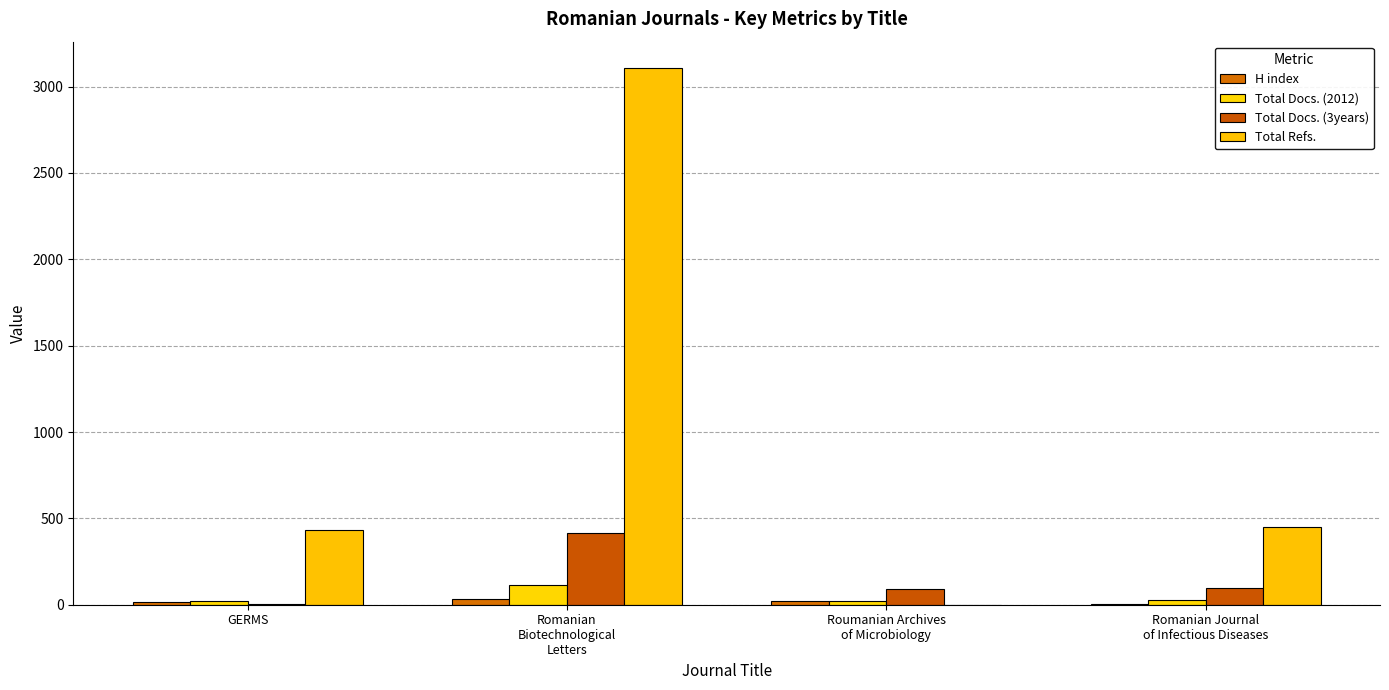

How many series are shown in this chart?

4